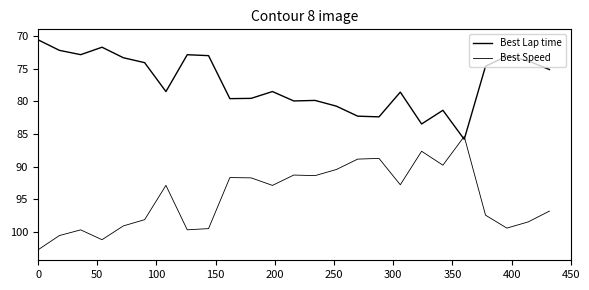

How many lines are shown in the chart?

2